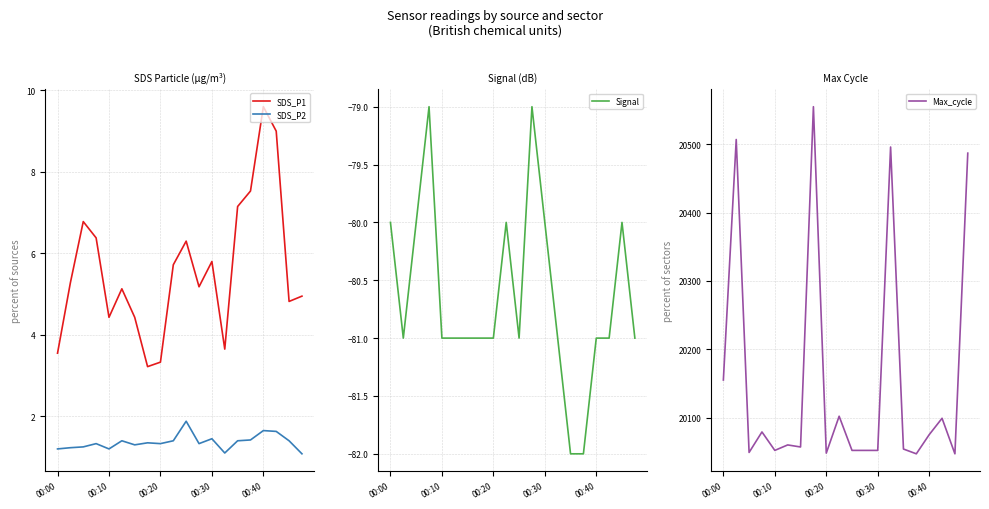

What is the value of the SDS_P1 point at the 4th from the left?

6.4